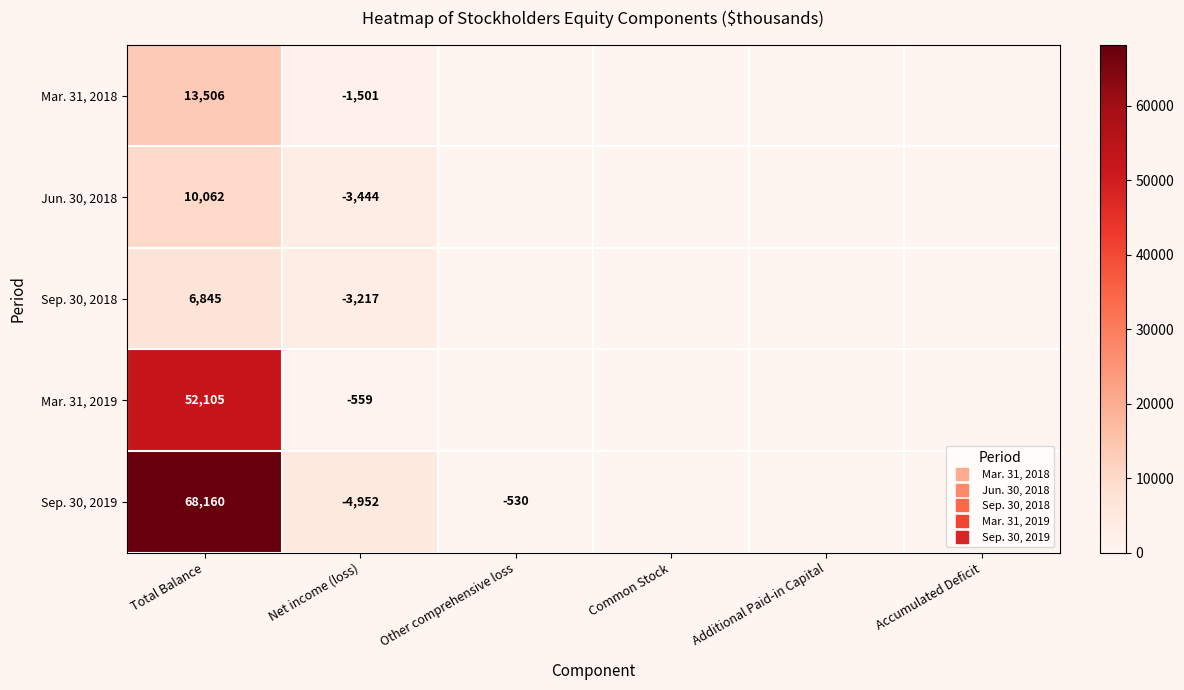

Which series has the widest spread of values?

Sep. 30, 2019